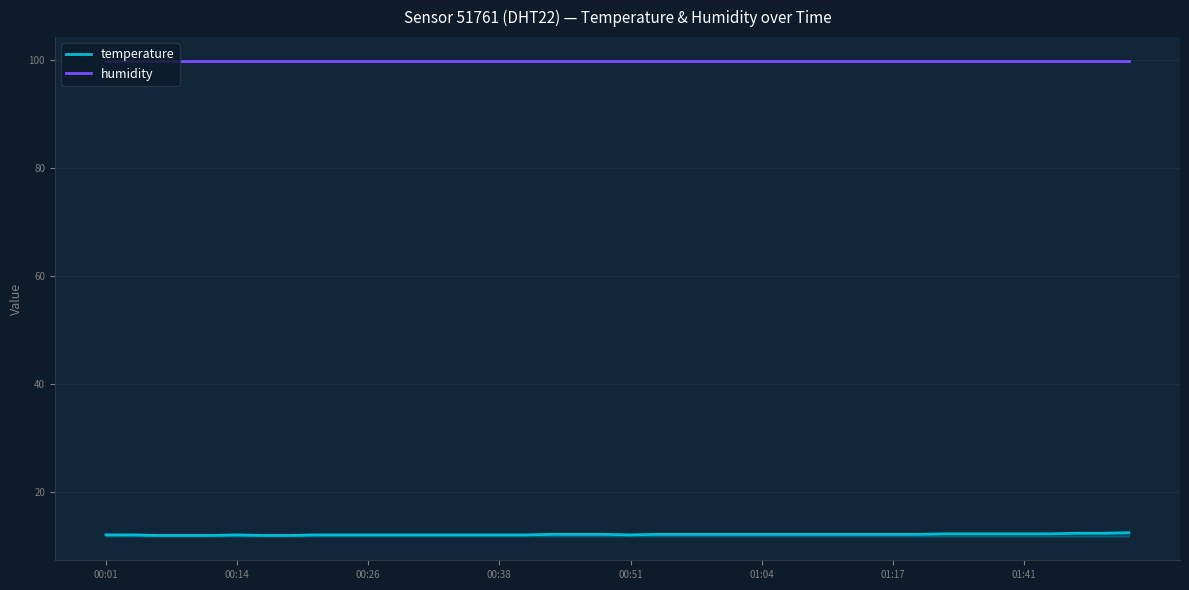

True or false: temperature has a value of 12.1 at 18.

True